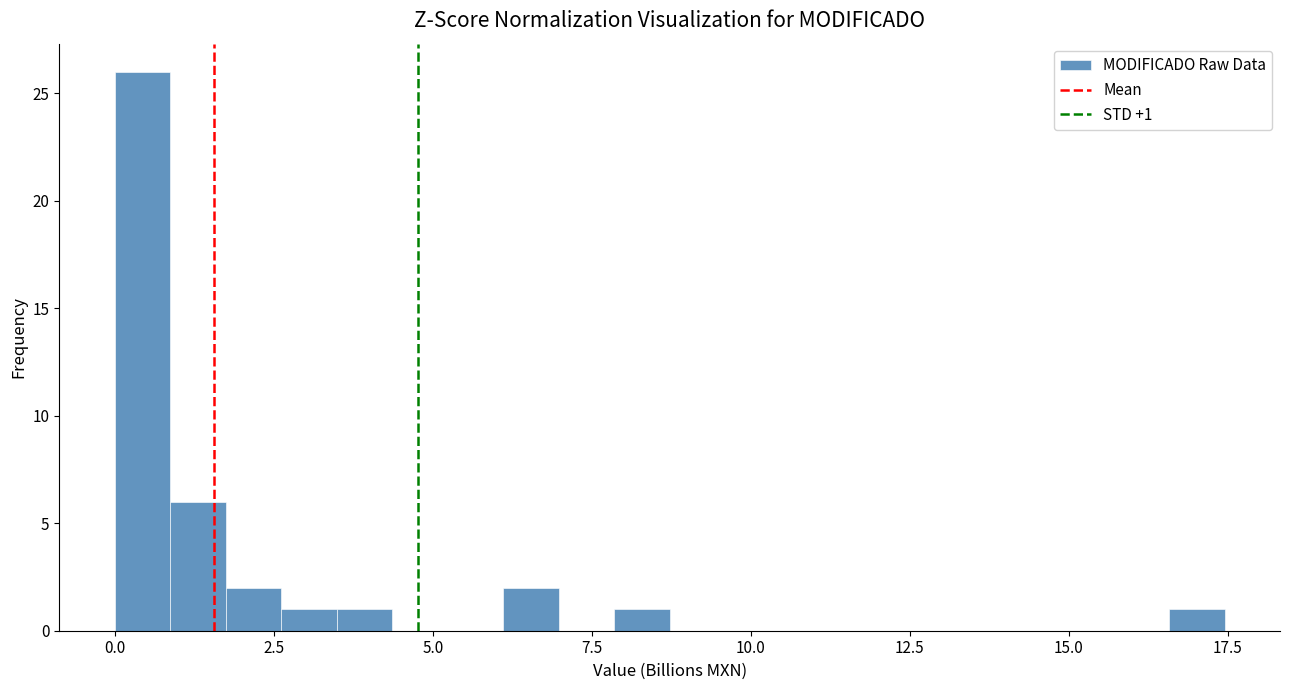

Around what value on the x-axis is the tallest bar? Give the approximate position of its centre, as read against the axis.

0.5